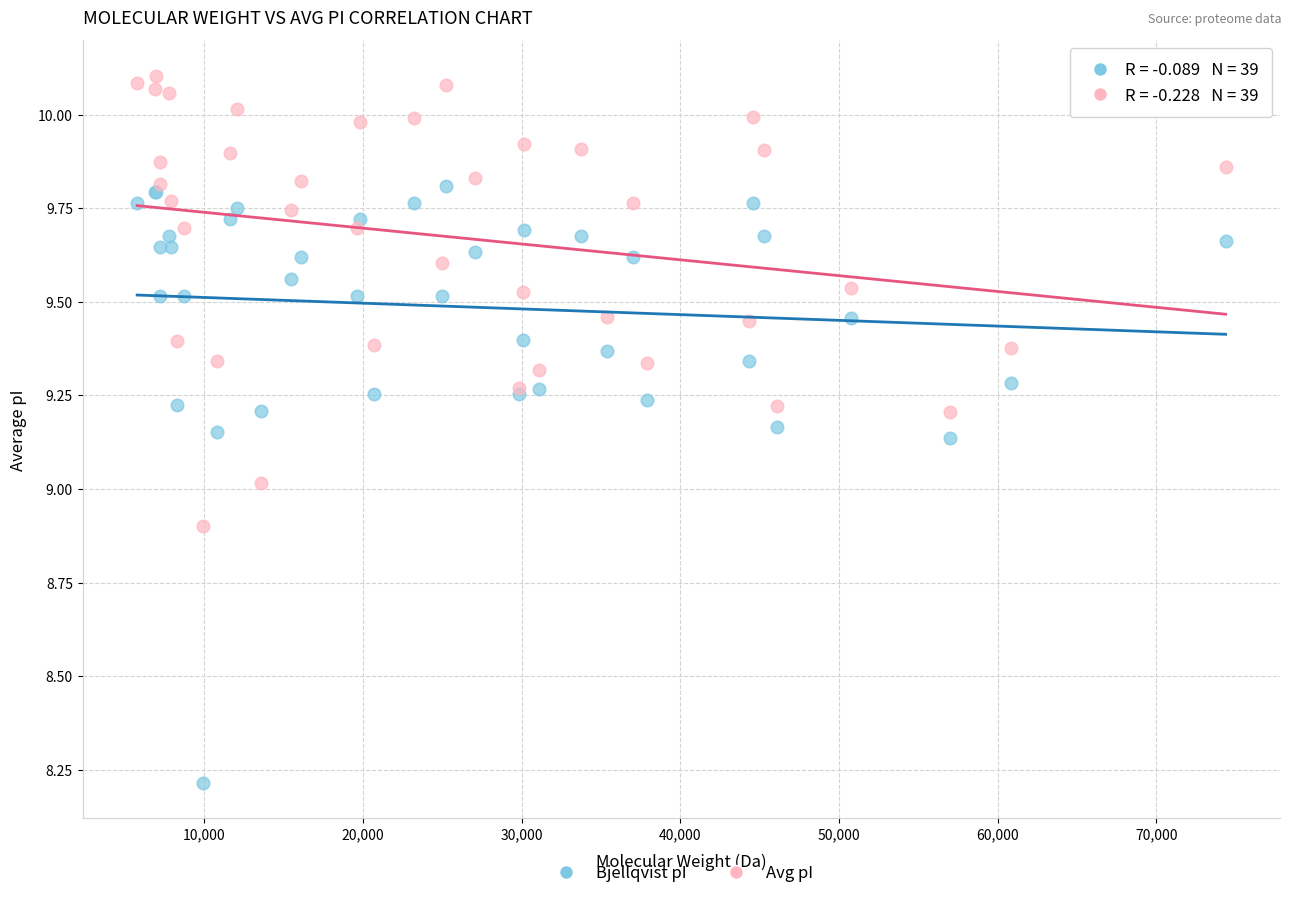

What is the X range (max minus min) for the scatter plot?

68599.1